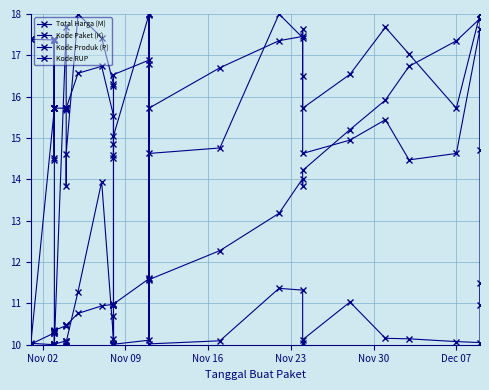

What is the highest value of the Total Harga (M) series?

18.0